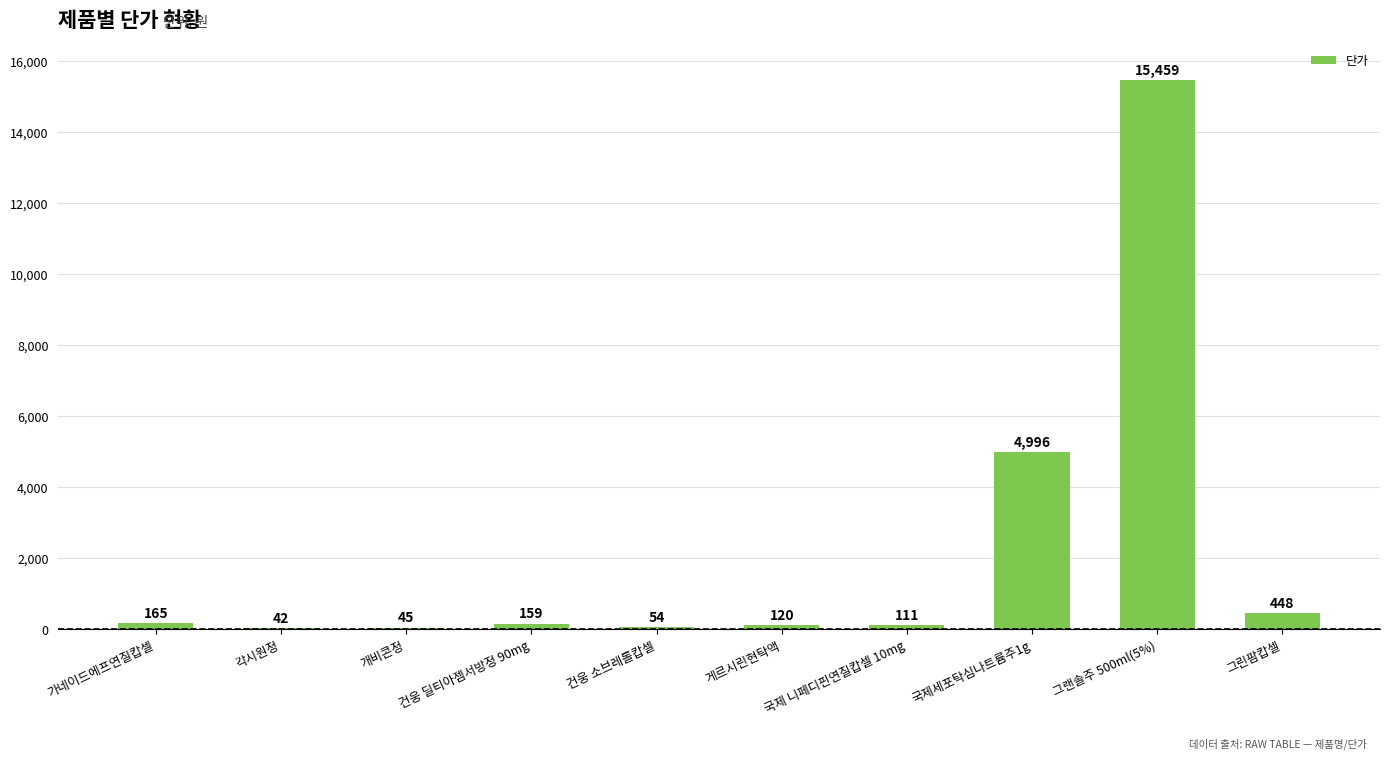

Which category has the highest value across all series?

그랜솔주 500ml(5%)